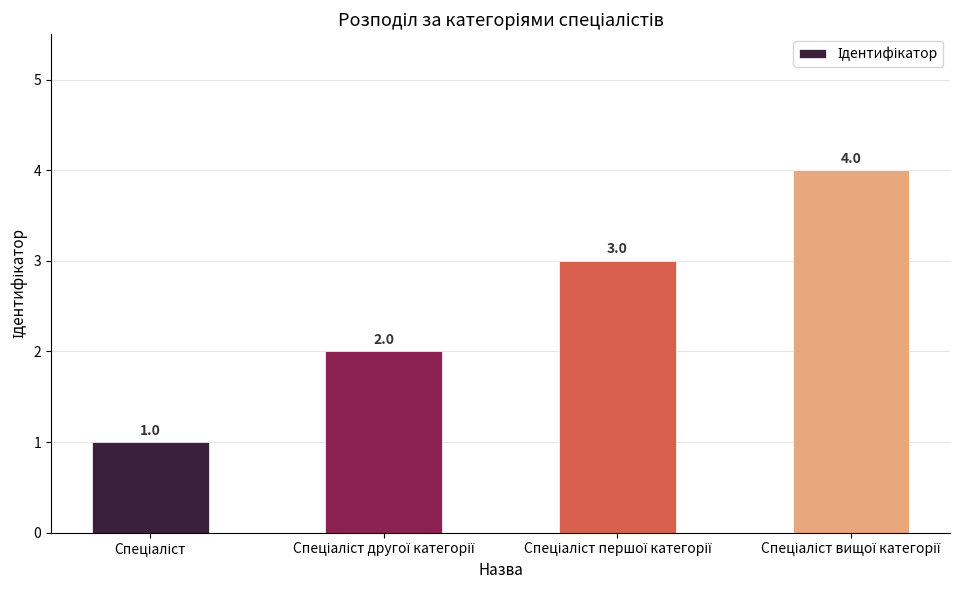

How many data points are less than 3?

2